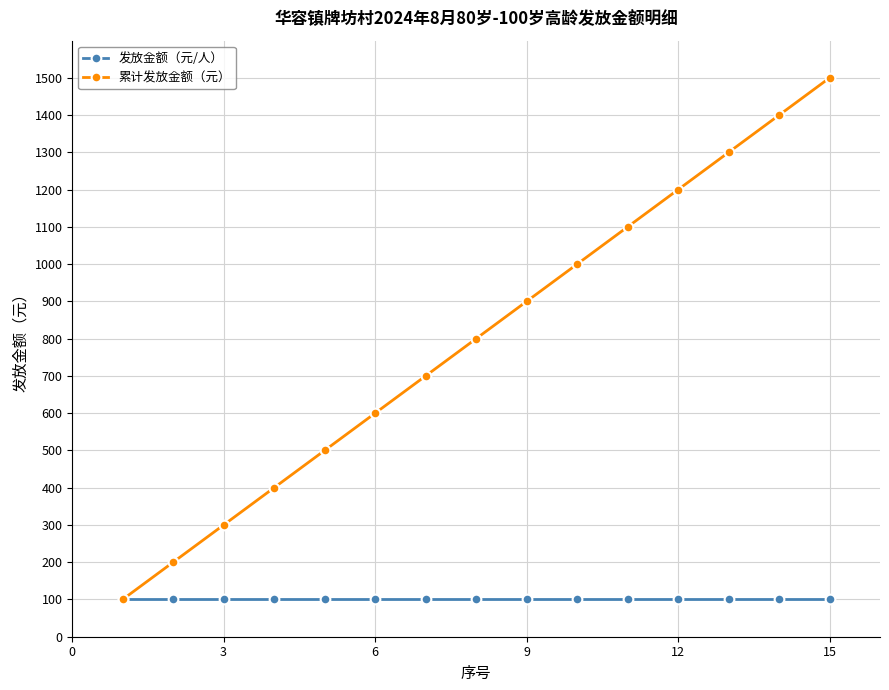

Which series has the widest spread of values?

累计发放金额（元）